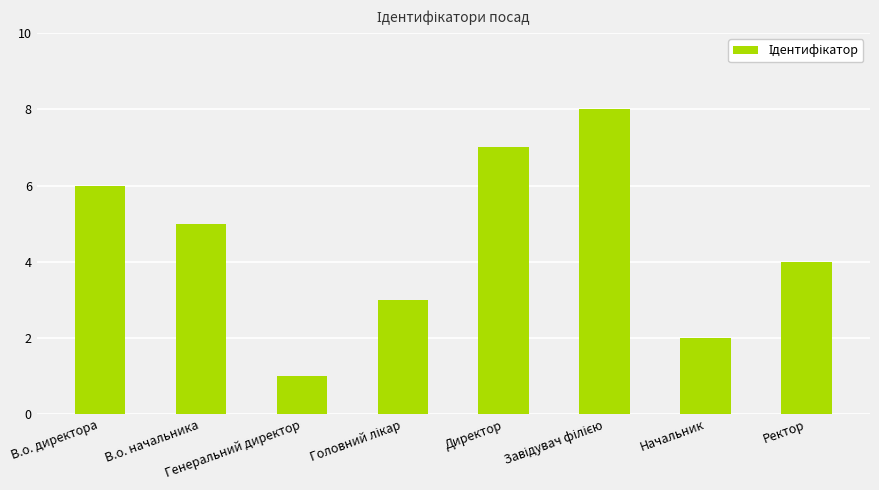

How many bars are there in total?

8